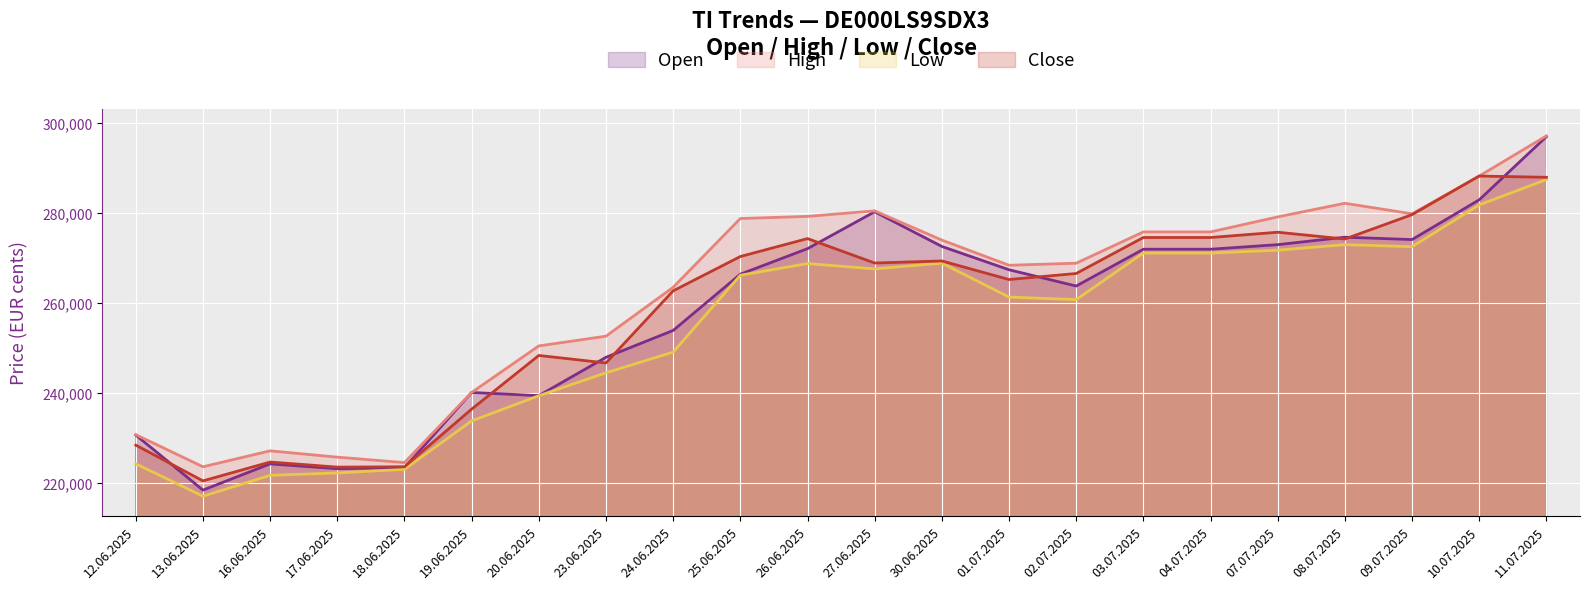

The value of Close line at 18.06.2025 is 223527. True or false?

True